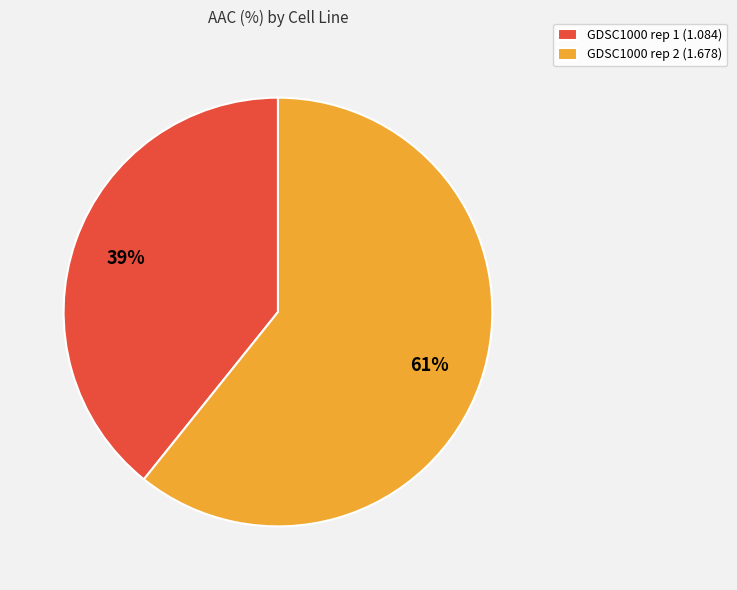

Is there any slice that represents more than half of the pie?

Yes